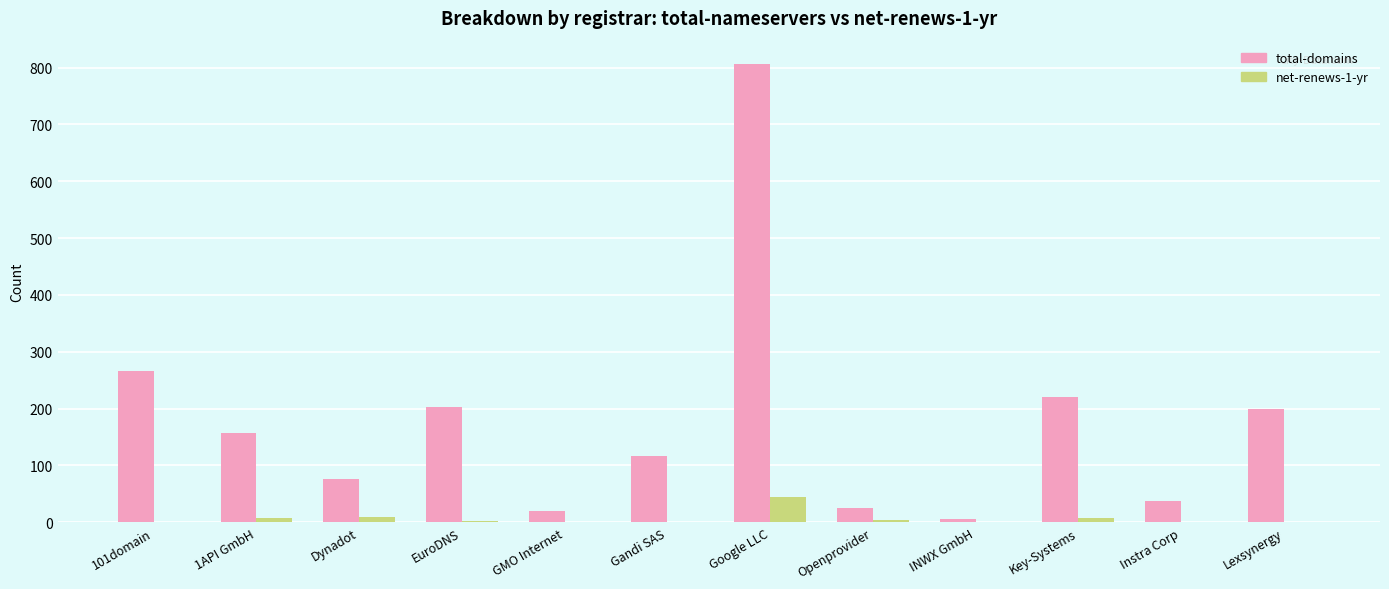

At which category is the sum across all series the highest?

Google LLC